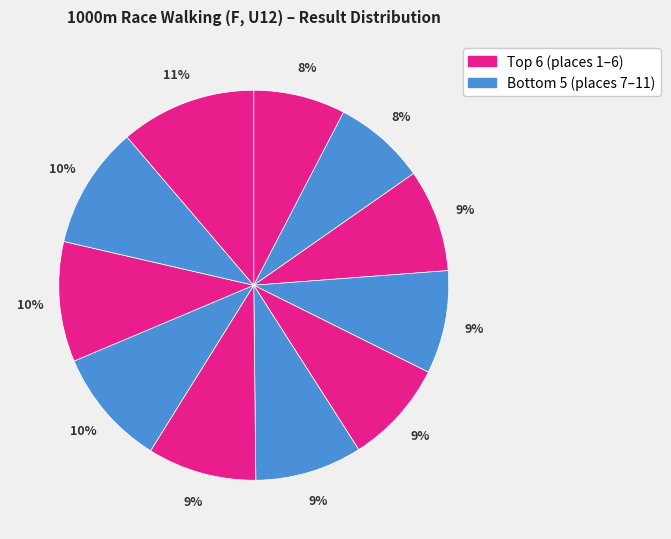

Count the number of slices in the pie.

11